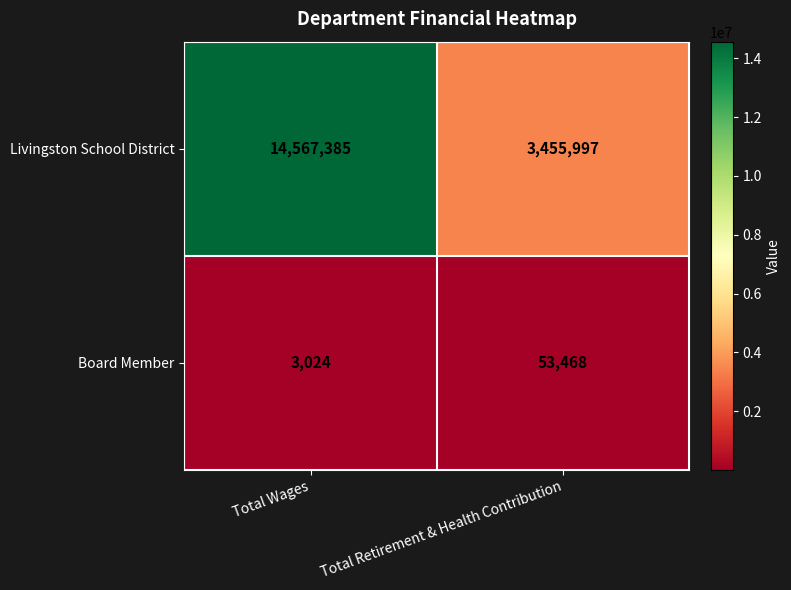

At Total Retirement & Health Contribution, list the series in order from smallest to largest.

Board Member, Livingston School District